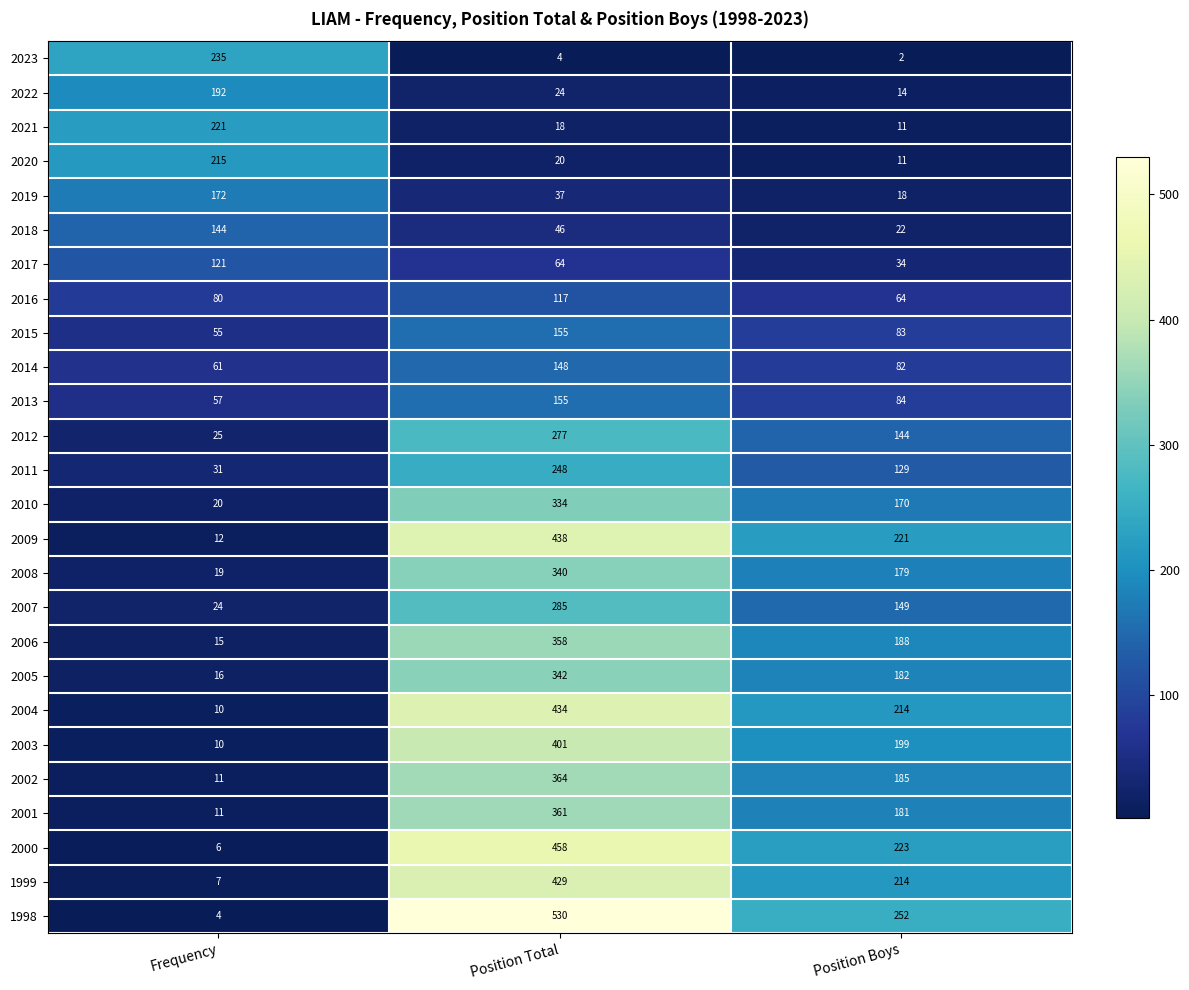

Where is 2002 nearest to the value 187?

Position Boys